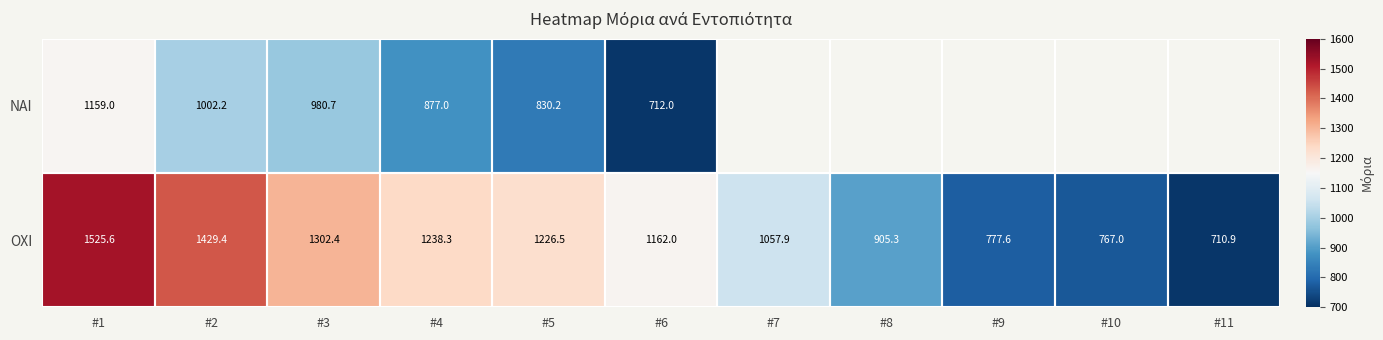

What is the spread (max minus min) of values at #1?

366.6